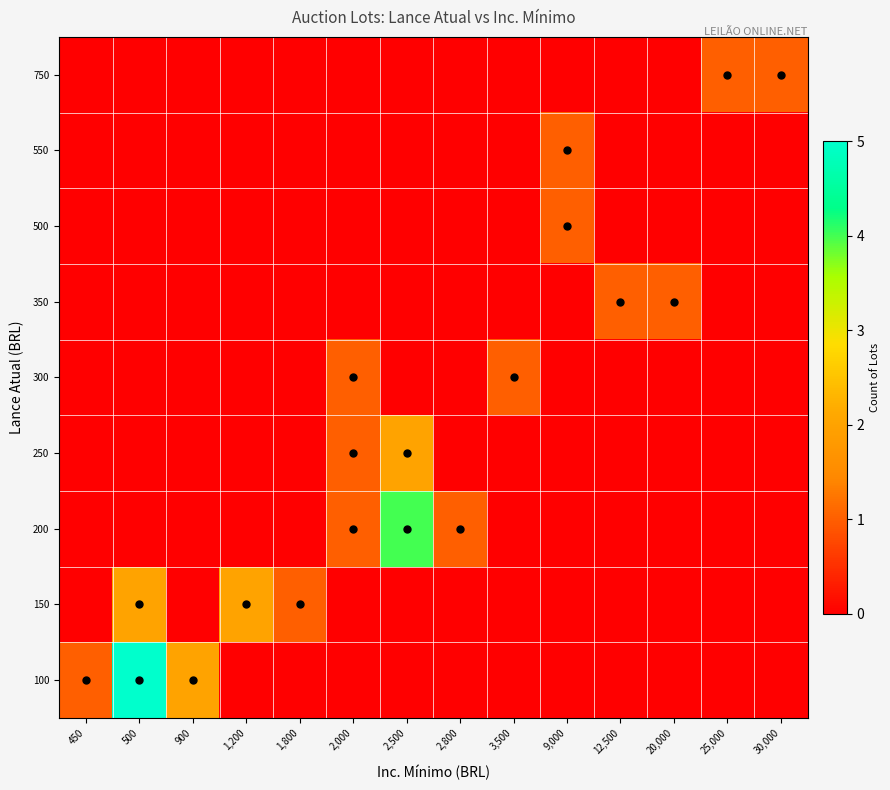

At which category is the sum across all series the highest?

500